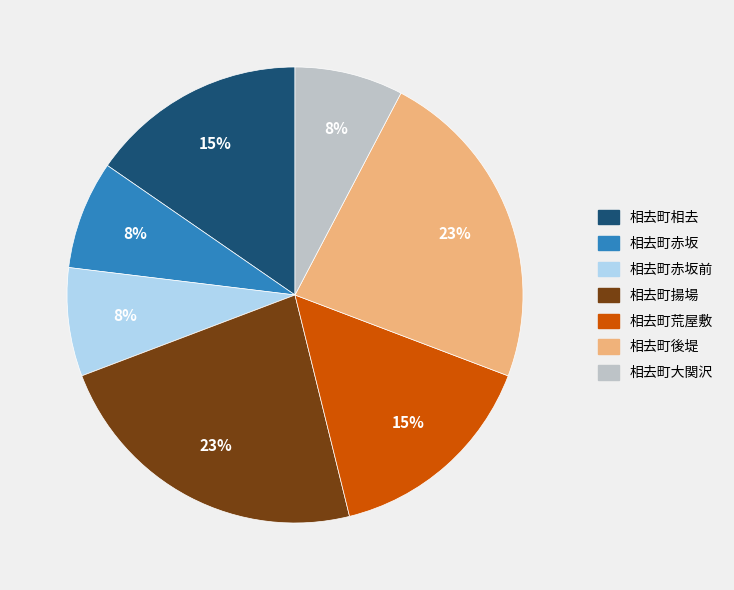

Is there any slice that represents more than half of the pie?

No